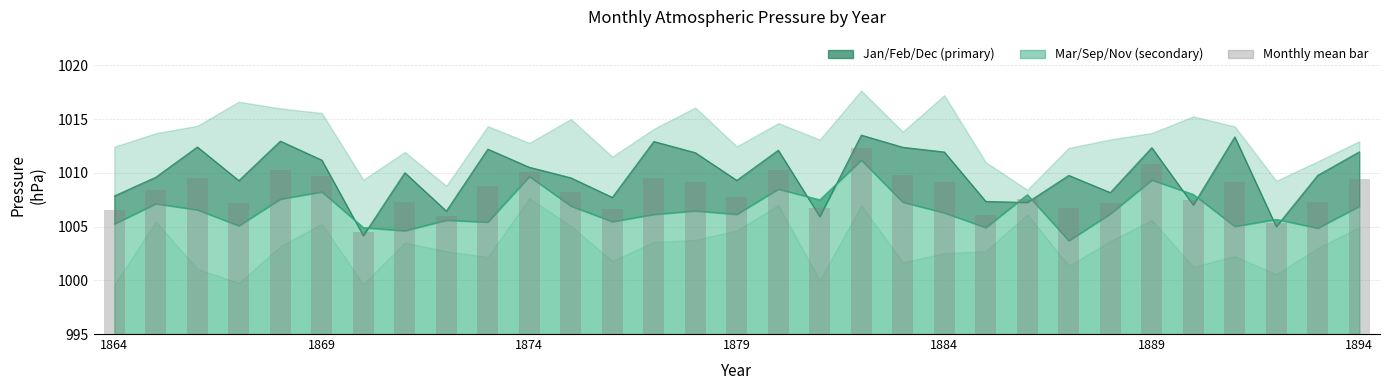

Reading left to right, extract all data points from this chart.

Jan/Feb/Dec mean: 1007.8	1009.6	1012.4	1009.3	1012.9	1011.2	1004.1	1010.0	1006.4	1012.2	1010.5	1009.5	1007.7	1012.9	1011.9	1009.3	1012.1	1005.9	1013.5	1012.4	1011.9	1007.3	1007.2	1009.8	1008.2	1012.3	1007.0	1013.3	1005.0	1009.8	1011.9
Mar/Sep/Nov mean: 1005.2	1007.1	1006.6	1005.1	1007.6	1008.2	1004.9	1004.6	1005.6	1005.4	1009.7	1006.9	1005.5	1006.1	1006.5	1006.1	1008.5	1007.5	1011.2	1007.3	1006.3	1004.9	1008.0	1003.7	1006.2	1009.3	1008.0	1005.0	1005.7	1004.9	1006.9